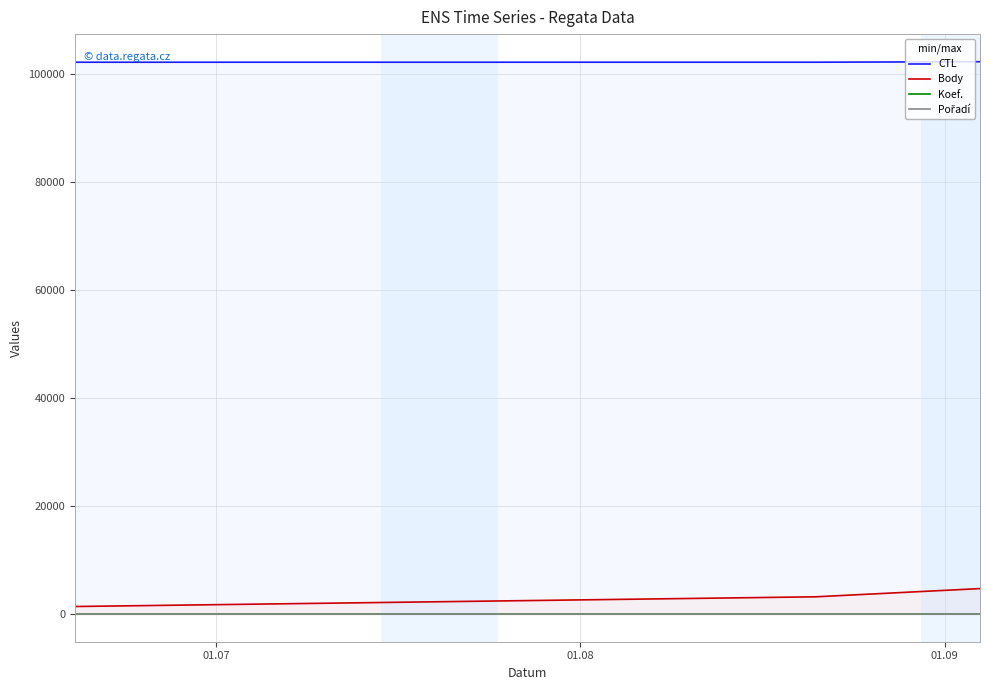

Which series has the largest total across all categories?

CTL